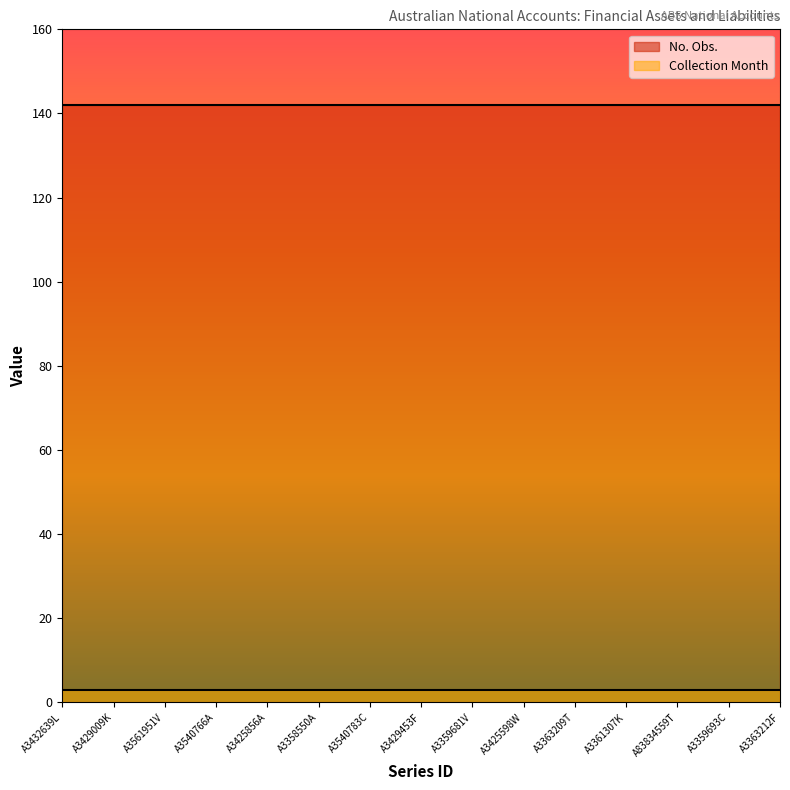

What is the difference between the highest and lowest values at A3429009K?

139